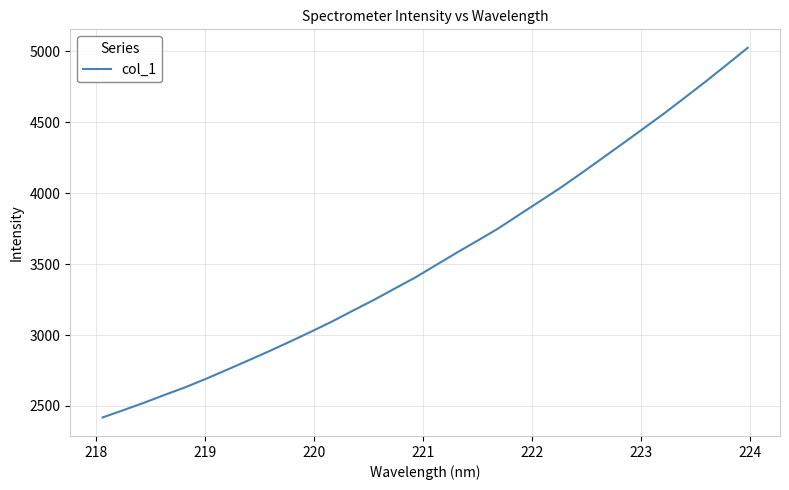

What is the difference between the maximum and minimum values?

2607.6